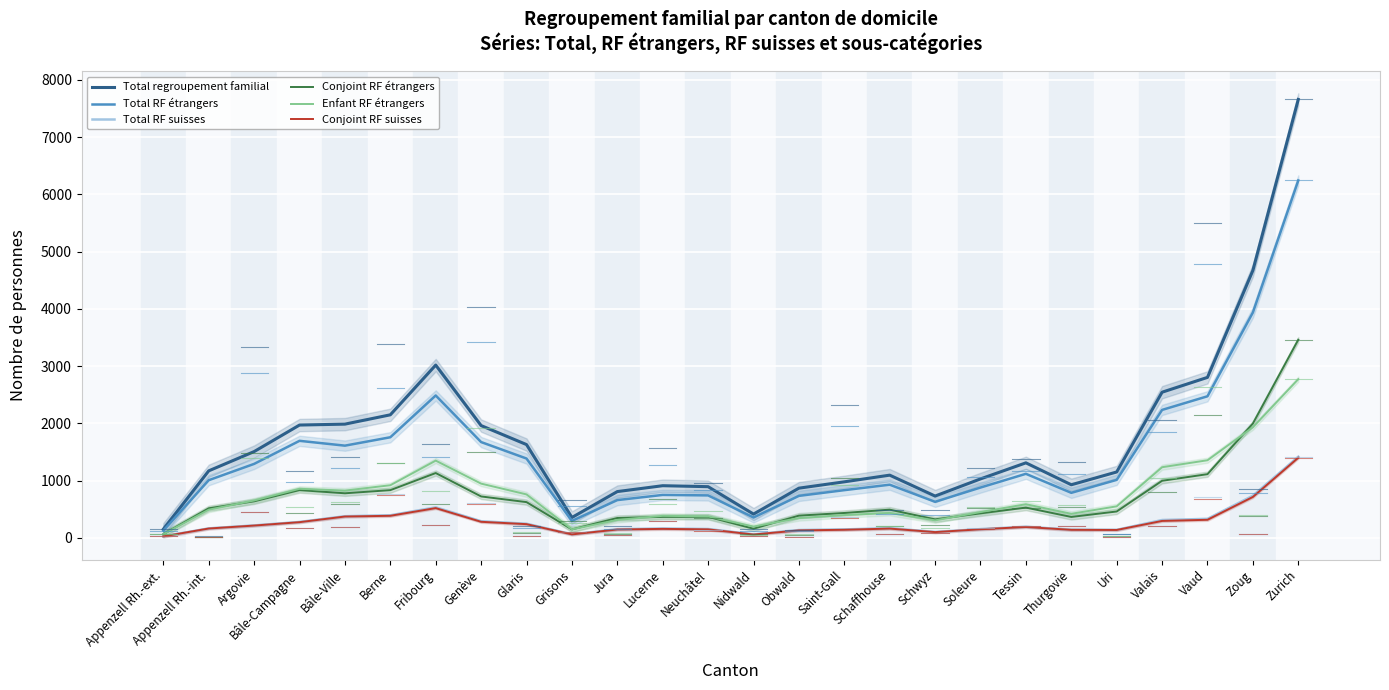

What is the highest value of the Total regroupement familial series?

7657.0